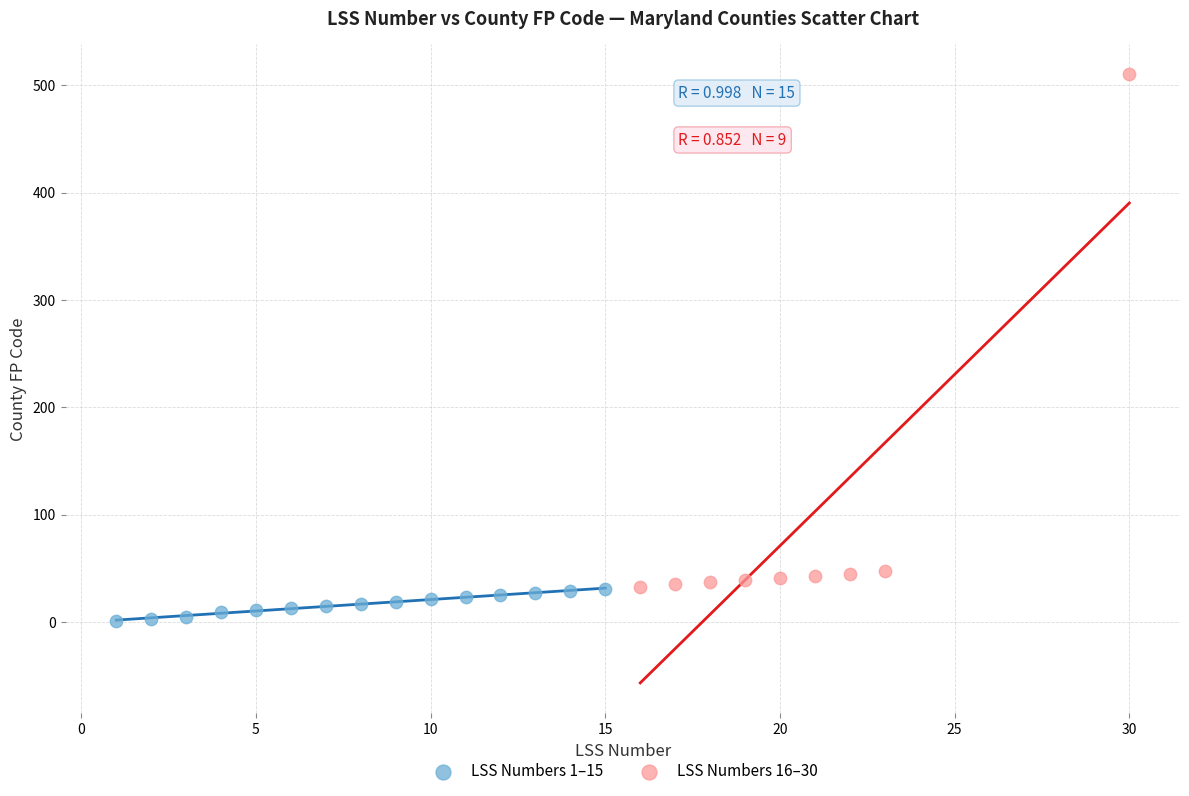

Which series reaches the minimum Y coordinate?

LSS Numbers 1–15